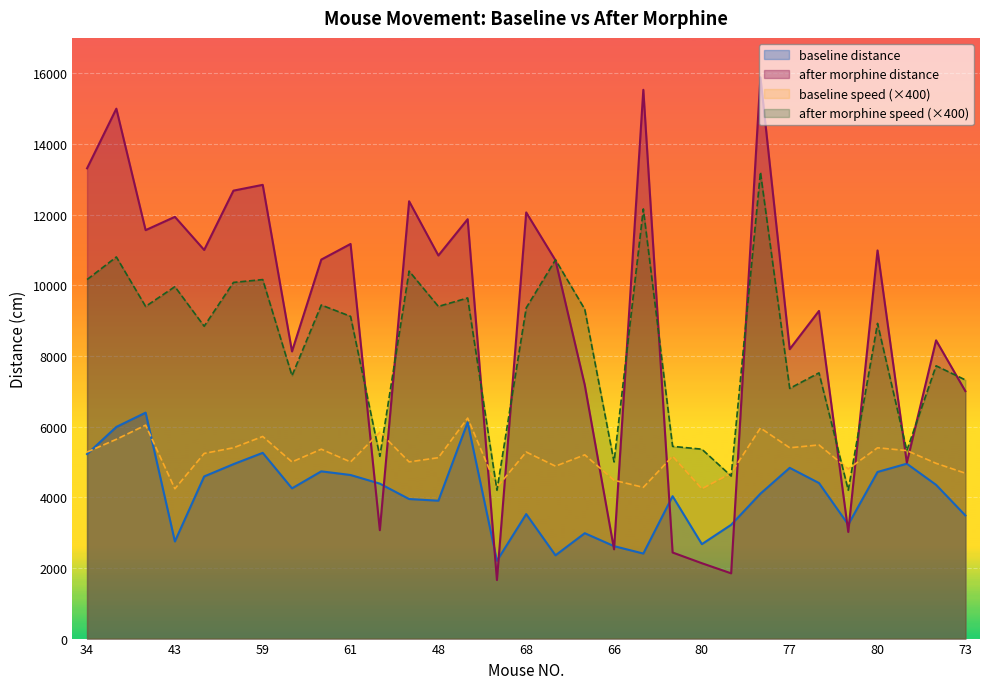

At which category does baseline distance reach its first local peak?

42